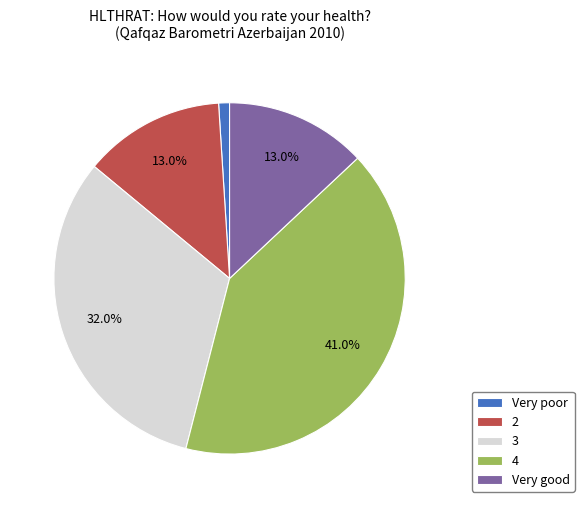

Is it true that 4 is 41% of the pie?

True